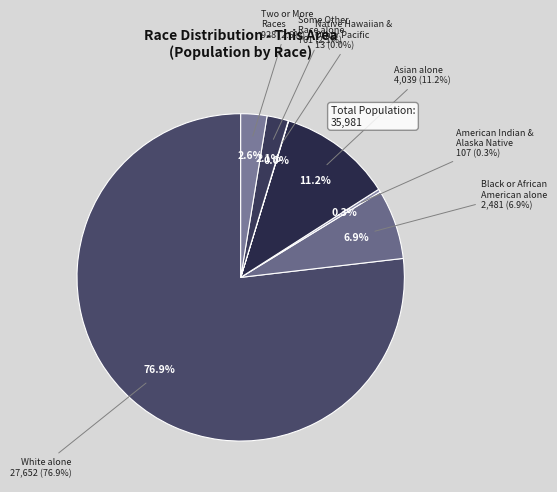

To the nearest percent, what is the difference between the White alone and Asian alone slice percentages?

66%